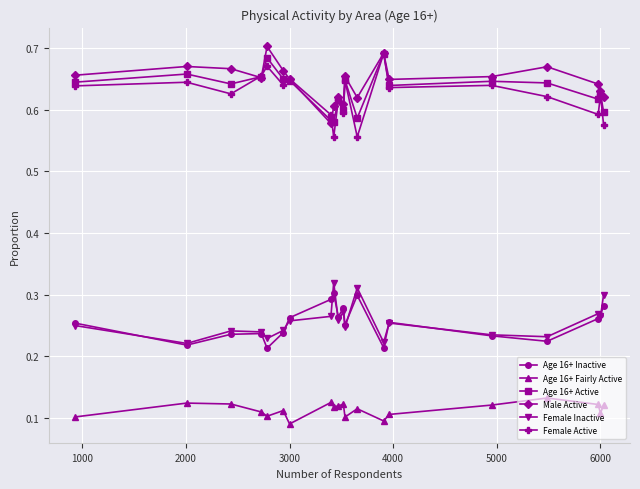

At how many categories does at least one series exceed 0?

20